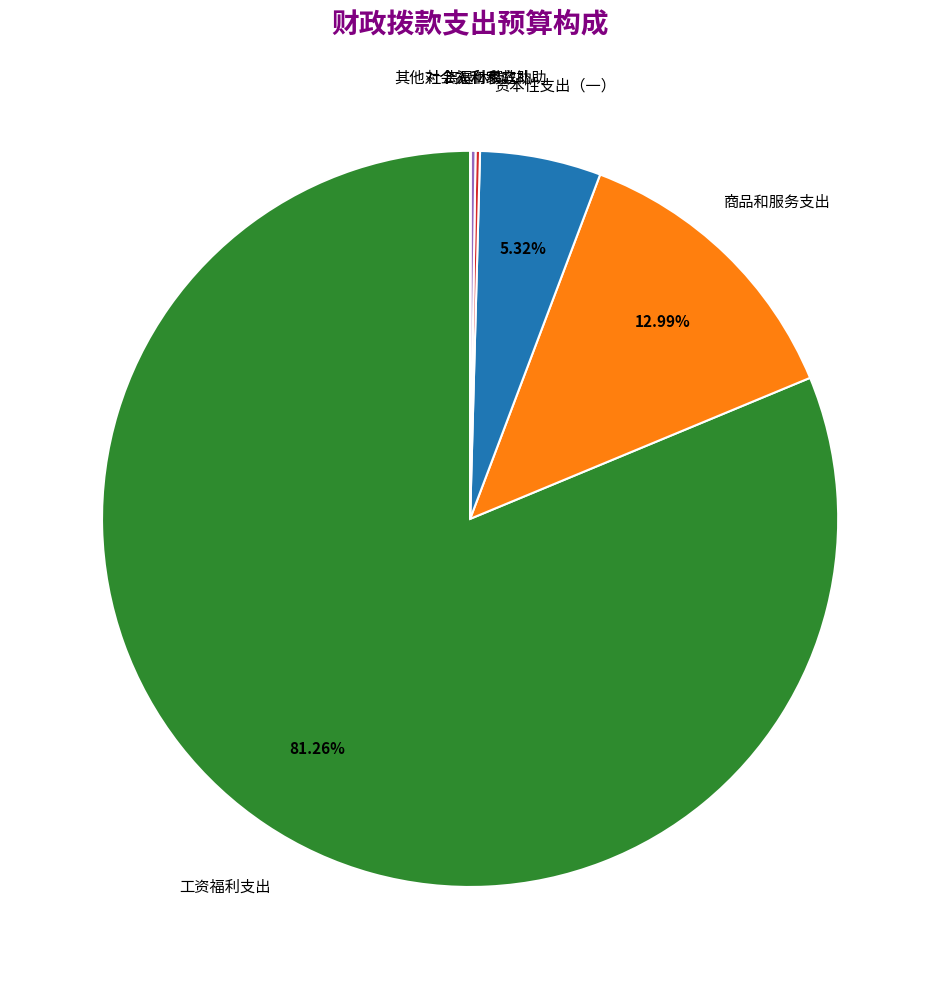

Between 商品和服务支出 and 工资福利支出, which is larger?

工资福利支出